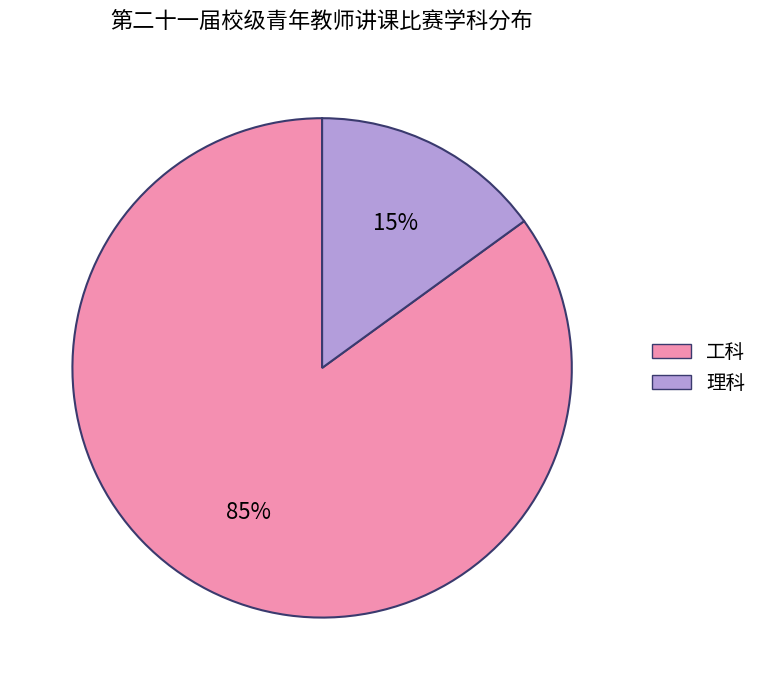

Which has a higher value, 工科 or 理科?

工科